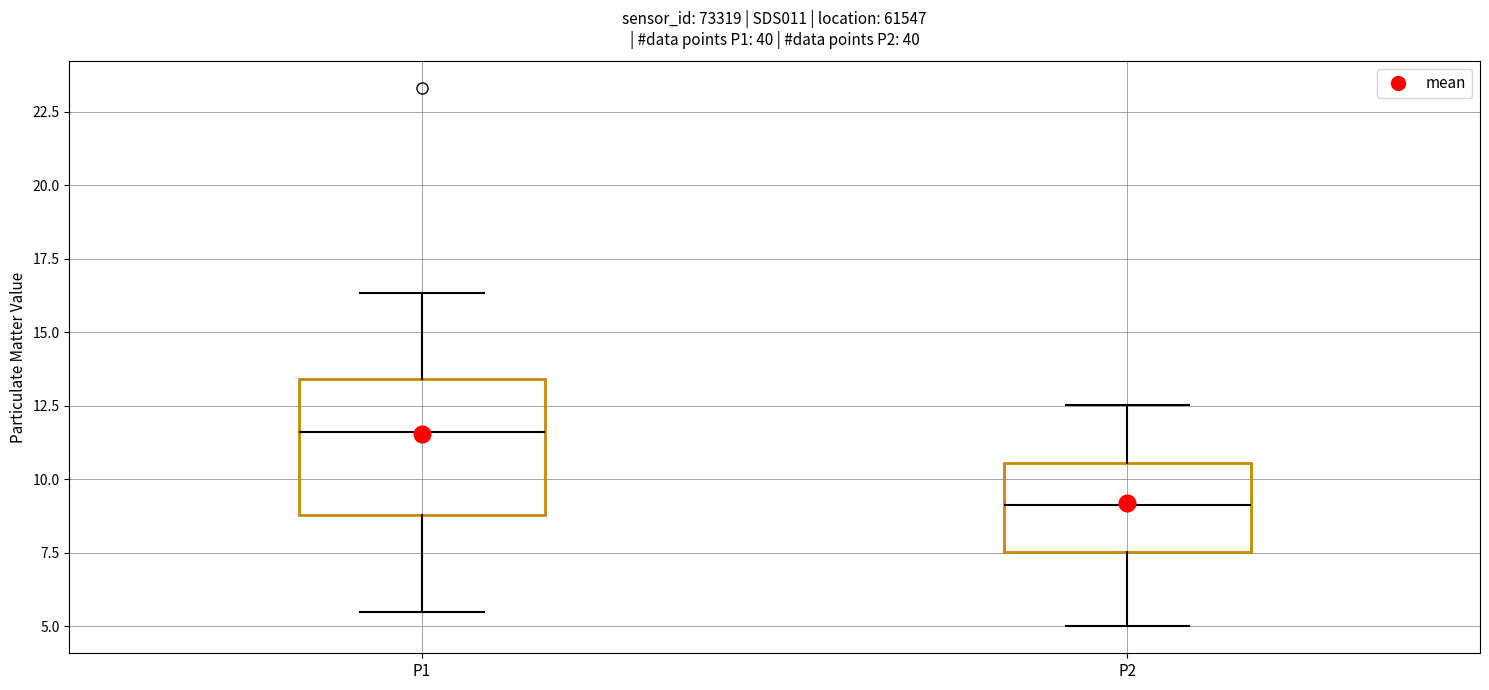

Which box is the tallest, from its lower edge to its upper edge?

P1